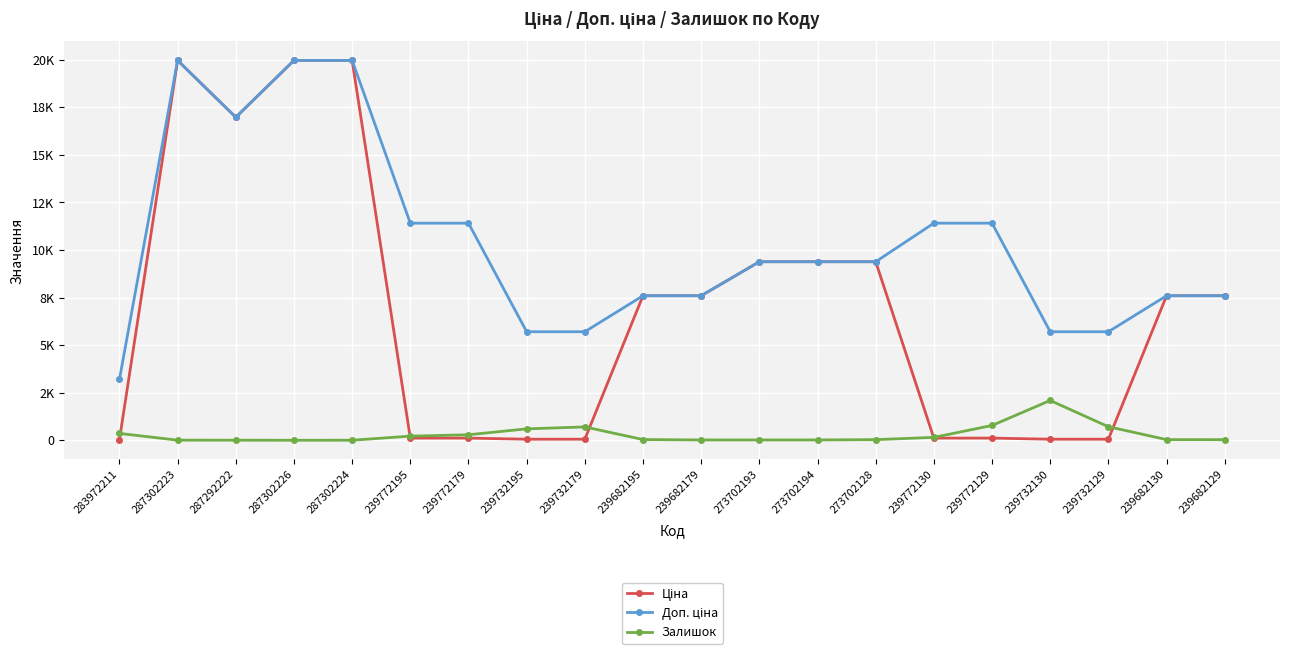

Where does the Доп. ціна series first go above 9383?

287302223